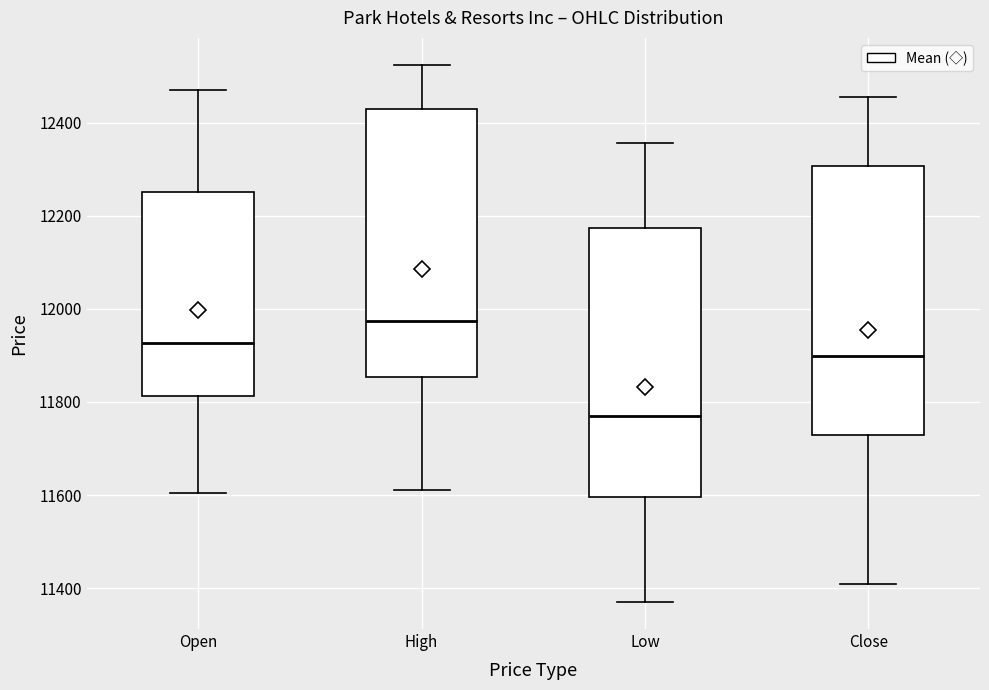

Reading left to right, read every box against the y-axis: the position of its median line, the range the box covers, and the ends of its whiskers. The values are not printed on the chart, so give them approximately, as read against the axis.

Open: median 11920, box 11820 to 12260, whiskers 11600 to 12480
High: median 11980, box 11860 to 12440, whiskers 11620 to 12520
Low: median 11760, box 11600 to 12180, whiskers 11380 to 12360
Close: median 11900, box 11720 to 12300, whiskers 11400 to 12460